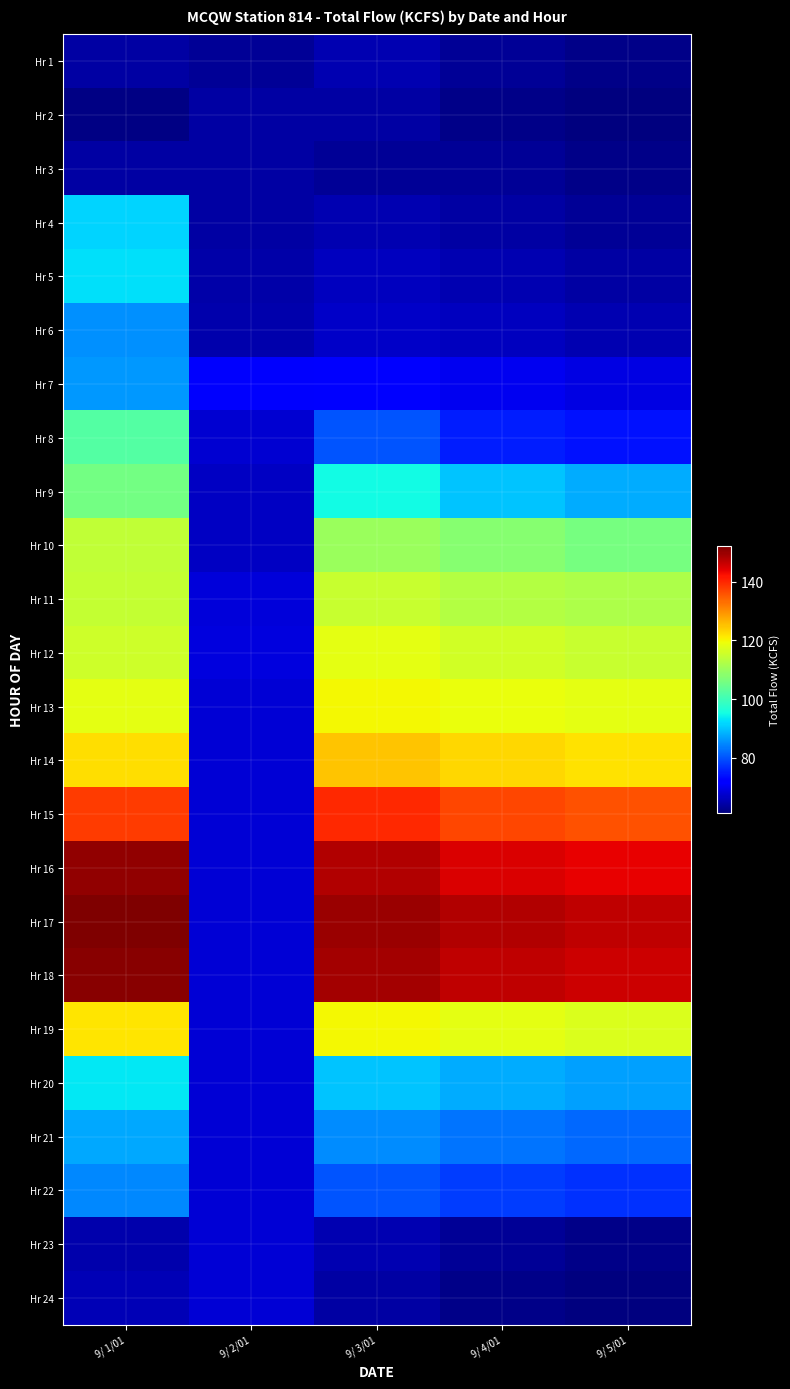

What is the spread (max minus min) of values at 9/ 4/01?

86.0